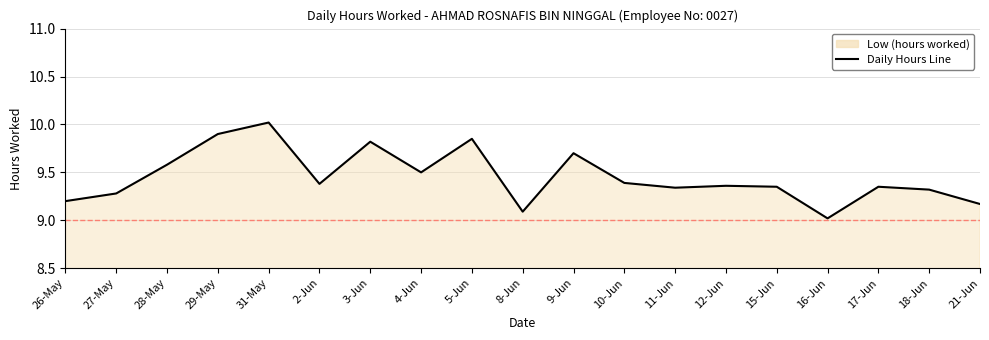

What position from the right is 10-Jun?

8